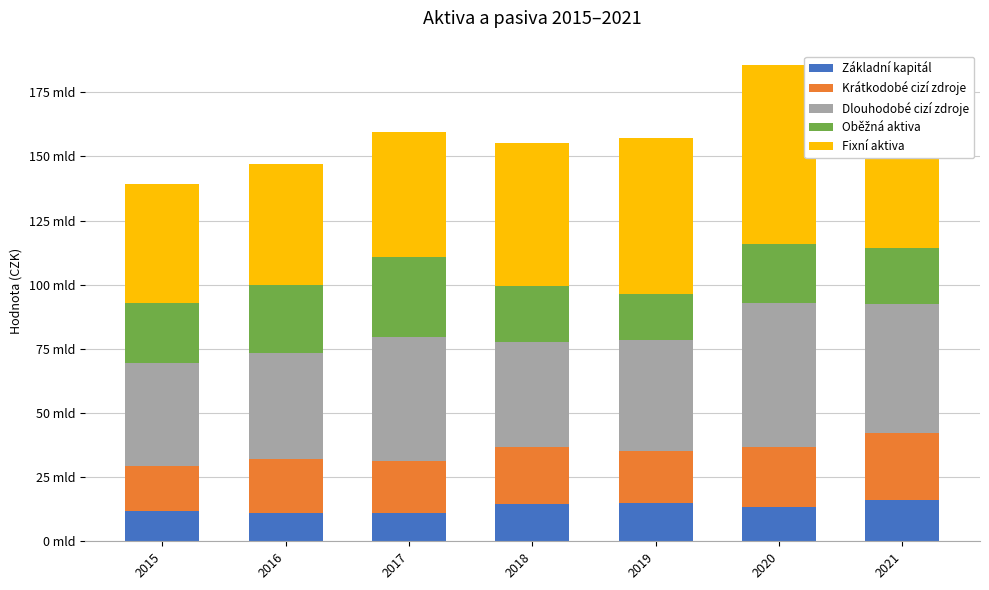

At which label does Fixní aktiva first exceed 55755000000?

2019